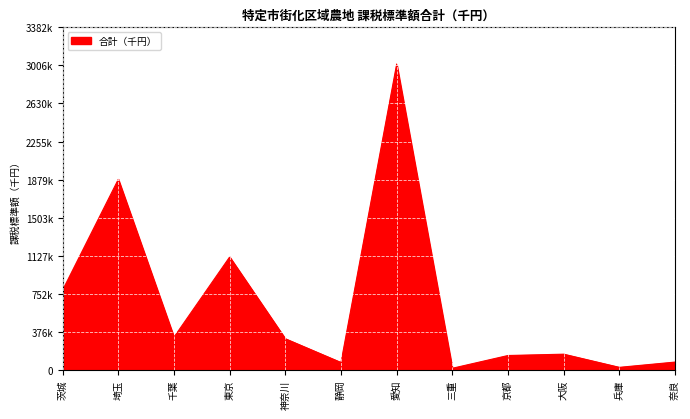

Does the chart display data point markers on the line(s)?

No